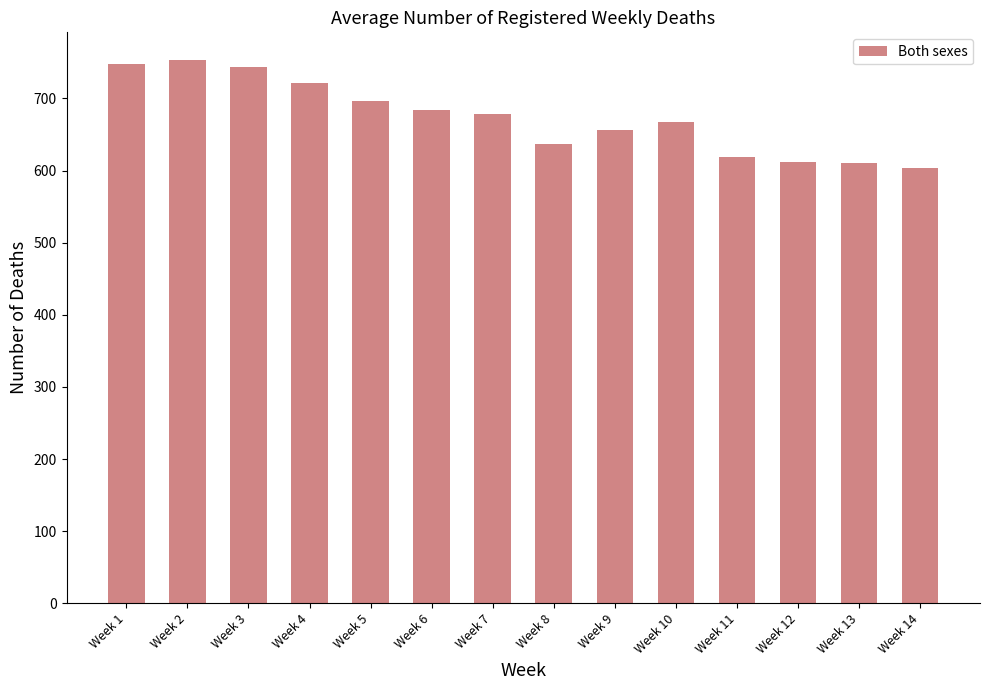

Does the chart contain any negative values?

No